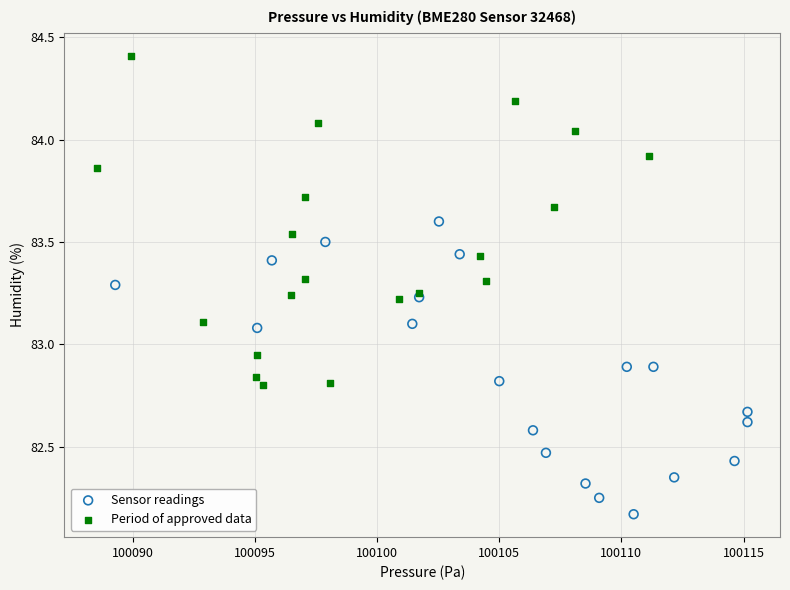

Which series contains the highest Y value?

Period of approved data